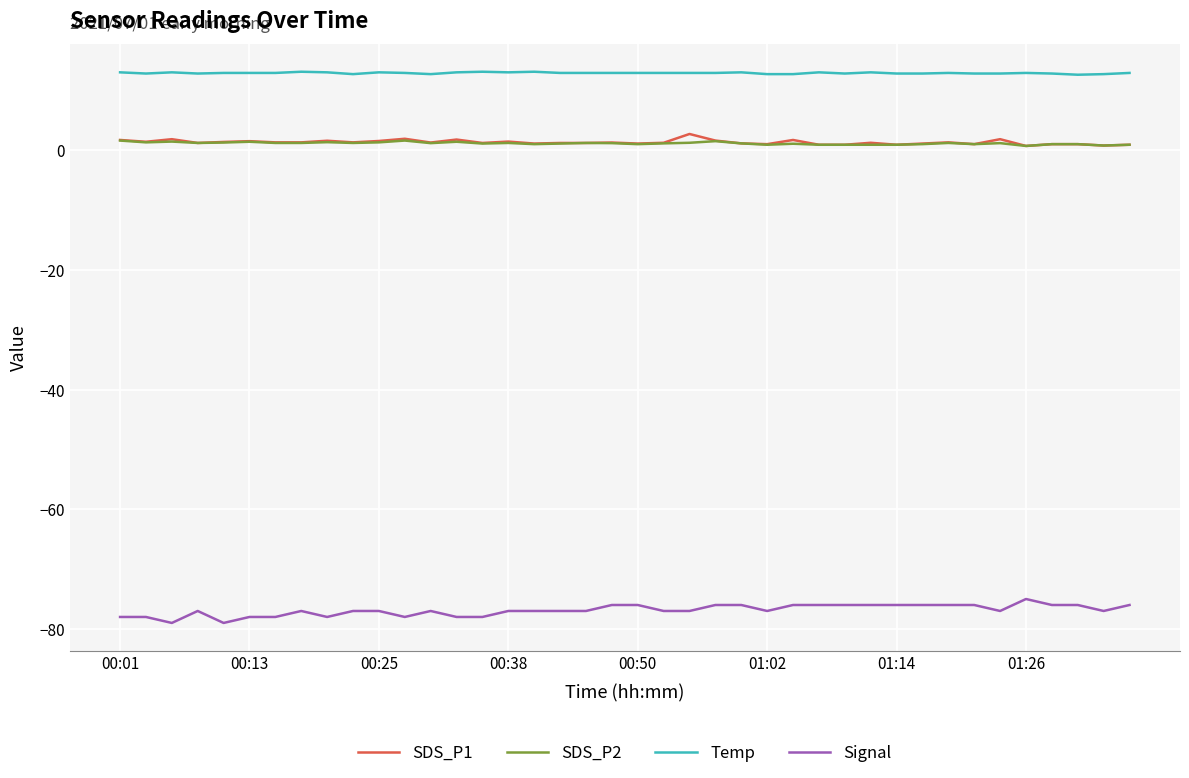

True or false: Signal and SDS_P2 cross at least once.

False